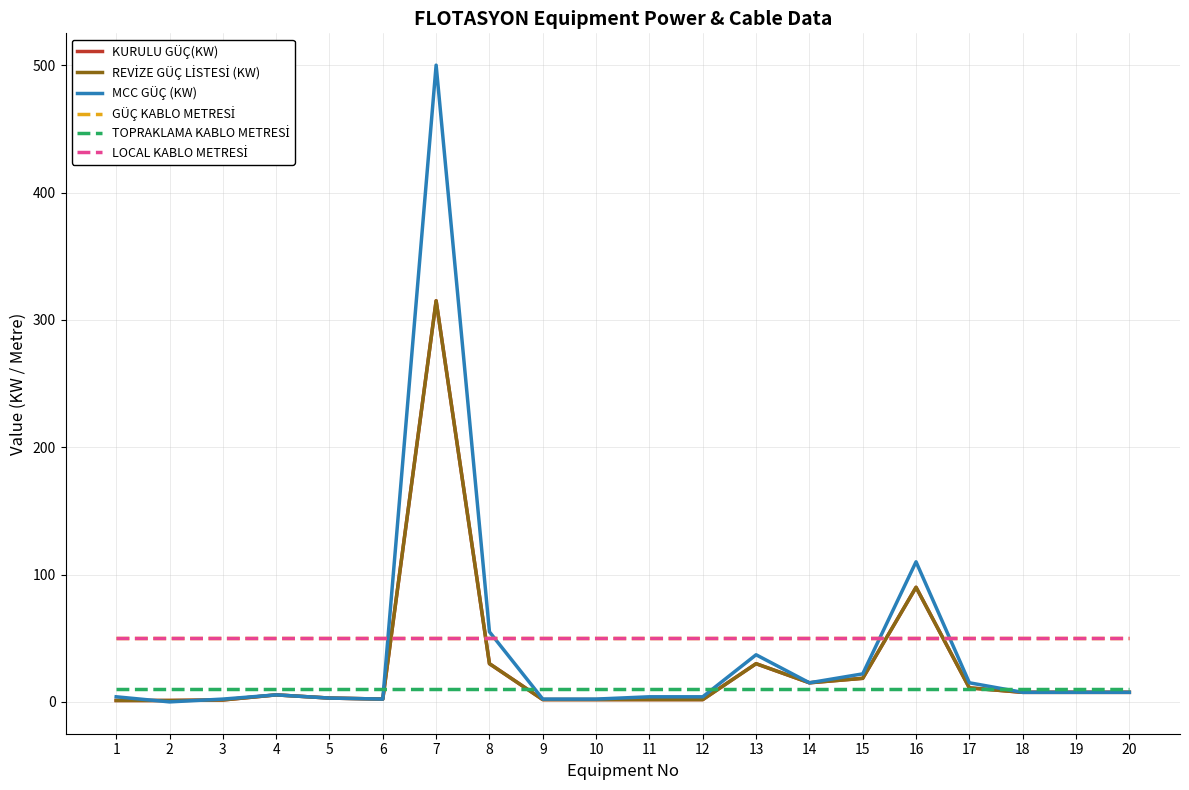

Reading left to right, extract all data points from this chart.

KURULU GÜÇ(KW): 1.1	1.1	1.5	5.5	3.0	2.2	315.0	30.0	1.8	1.8	1.8	1.8	30.0	15.0	18.5	90.0	11.0	7.5	7.5	7.5
REVİZE GÜÇ LİSTESİ (KW): 1.1	1.1	1.5	5.5	3.0	2.2	315.0	30.0	1.8	1.8	1.8	1.8	30.0	15.0	18.5	90.0	11.0	7.5	7.5	7.5
MCC GÜÇ (KW): 4.0	0.0	2.2	5.5	3.0	2.2	500.0	55.0	2.2	2.2	4.0	4.0	37.0	15.0	22.0	110.0	15.0	7.5	7.5	7.5
GÜÇ KABLO METRESİ: 50.0	50.0	50.0	50.0	50.0	50.0	50.0	50.0	50.0	50.0	50.0	50.0	50.0	50.0	50.0	50.0	50.0	50.0	50.0	50.0
TOPRAKLAMA KABLO METRESİ: 10.0	10.0	10.0	10.0	10.0	10.0	10.0	10.0	10.0	10.0	10.0	10.0	10.0	10.0	10.0	10.0	10.0	10.0	10.0	10.0
LOCAL KABLO METRESİ: 50.0	50.0	50.0	50.0	50.0	50.0	50.0	50.0	50.0	50.0	50.0	50.0	50.0	50.0	50.0	50.0	50.0	50.0	50.0	50.0